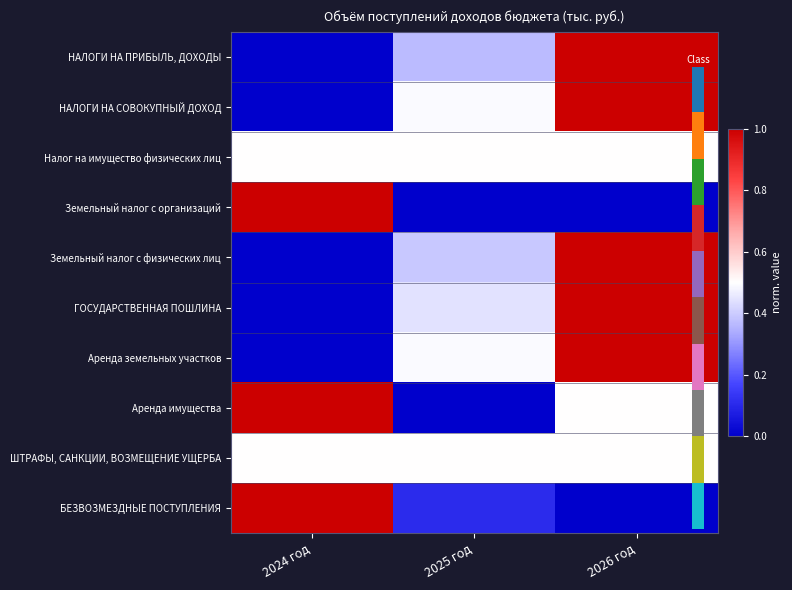

Reading right to left, list all the values displayed in this chart.

НАЛОГИ НА ПРИБЫЛЬ, ДОХОДЫ: 2026 год=1.0	2025 год=0.4	2024 год=0.0
НАЛОГИ НА СОВОКУПНЫЙ ДОХОД: 2026 год=1.0	2025 год=0.5	2024 год=0.0
Налог на имущество физических лиц: 2026 год=0.5	2025 год=0.5	2024 год=0.5
Земельный налог с организаций: 2026 год=0.0	2025 год=0.0	2024 год=1.0
Земельный налог с физических лиц: 2026 год=1.0	2025 год=0.4	2024 год=0.0
ГОСУДАРСТВЕННАЯ ПОШЛИНА: 2026 год=1.0	2025 год=0.4	2024 год=0.0
Аренда земельных участков: 2026 год=1.0	2025 год=0.5	2024 год=0.0
Аренда имущества: 2026 год=0.5	2025 год=0.0	2024 год=1.0
ШТРАФЫ, САНКЦИИ, ВОЗМЕЩЕНИЕ УЩЕРБА: 2026 год=0.5	2025 год=0.5	2024 год=0.5
БЕЗВОЗМЕЗДНЫЕ ПОСТУПЛЕНИЯ: 2026 год=0.0	2025 год=0.1	2024 год=1.0